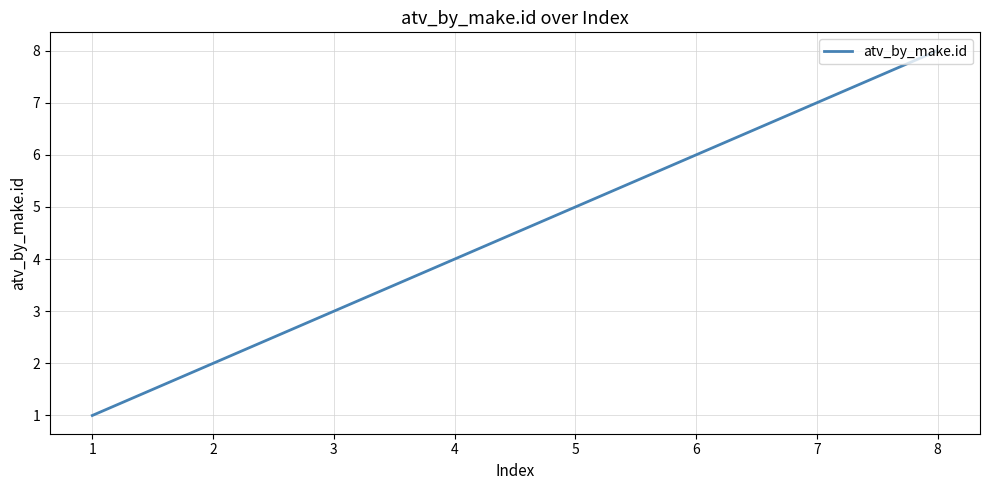

What is the difference between the second highest and minimum values?

6